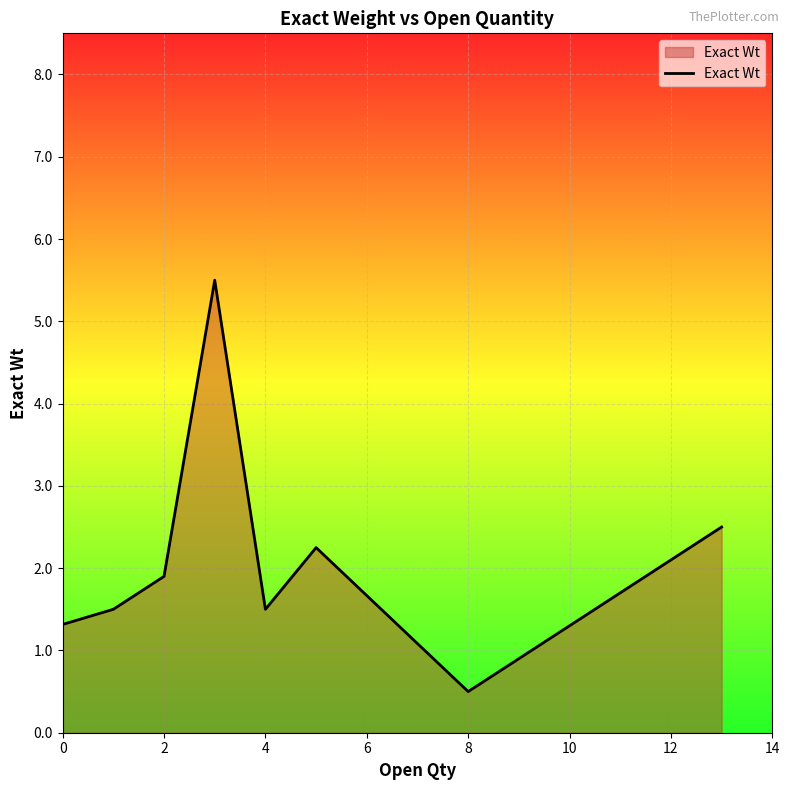

Does the chart display data point markers on the line(s)?

No